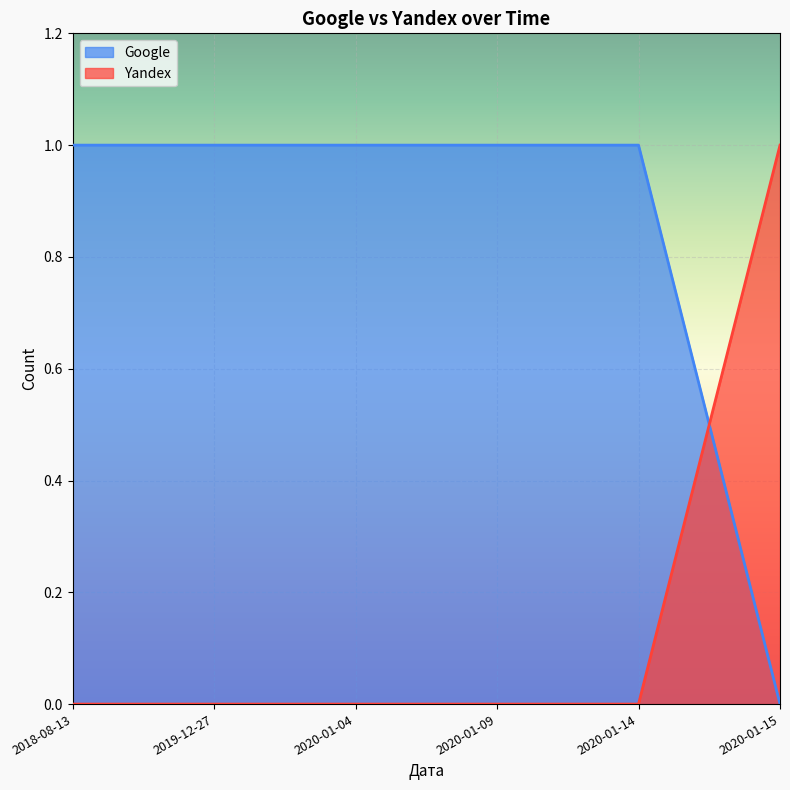

What are all the series names shown in the legend?

Google, Yandex